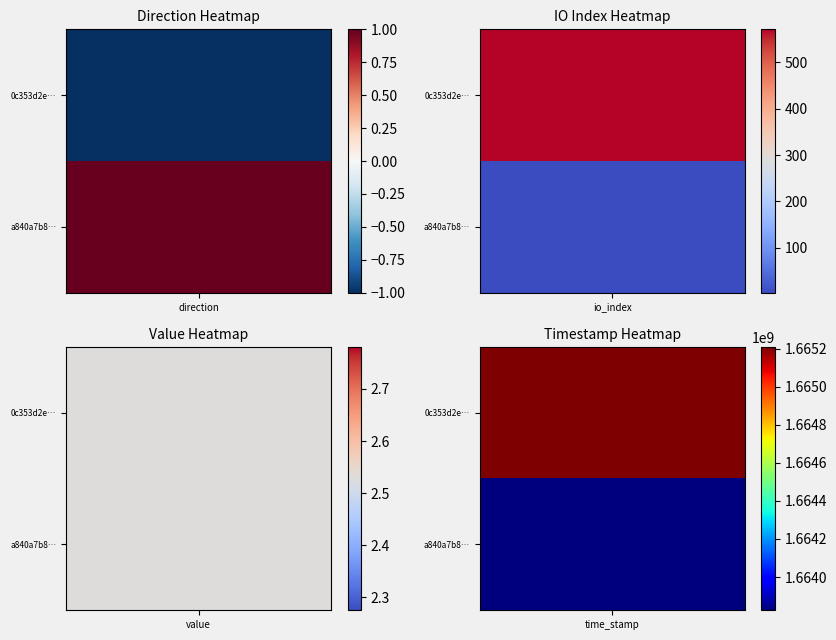

What is the difference between the maximum and second lowest values in the 0c353d2e1e887d001947756814d534da950ec52 series?

1665210220.5